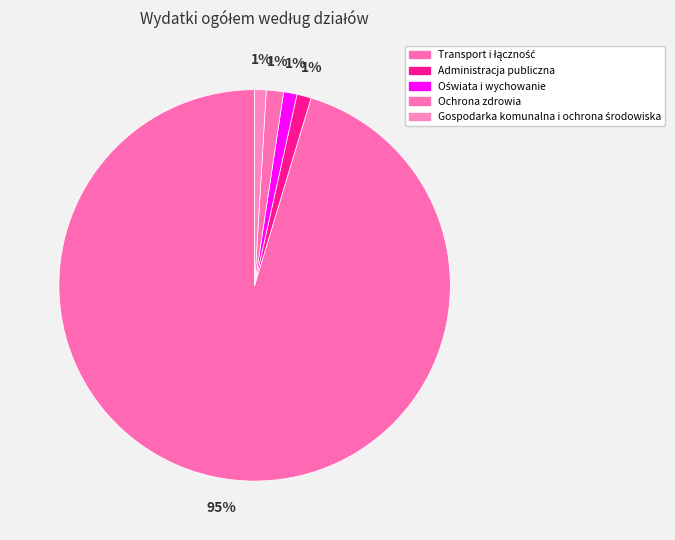

To the nearest percent, what is the difference between the Transport i łączność and Gospodarka komunalna i ochrona środowiska slice percentages?

94%